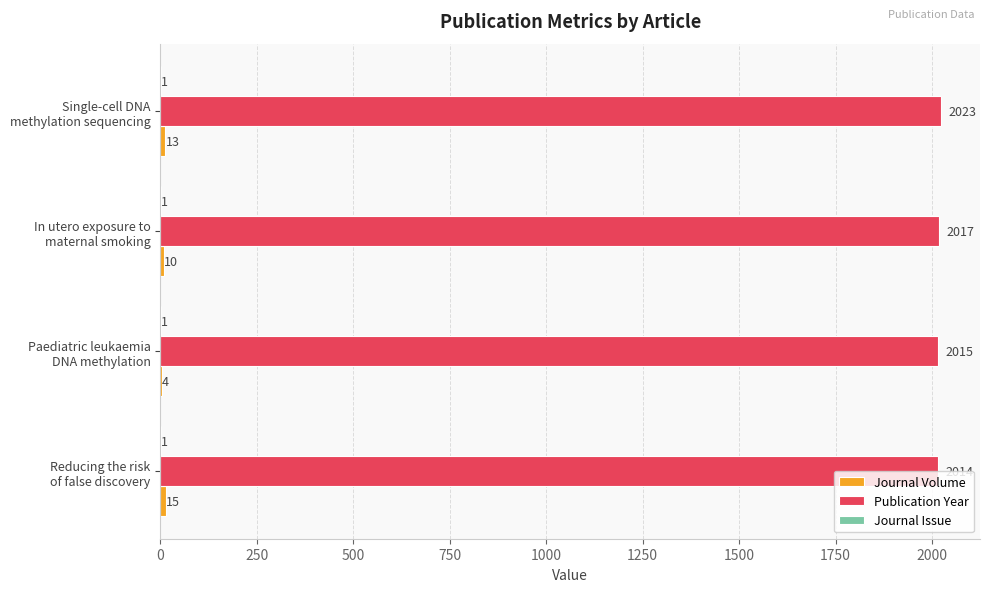

Which series has the largest total across all categories?

Publication Year